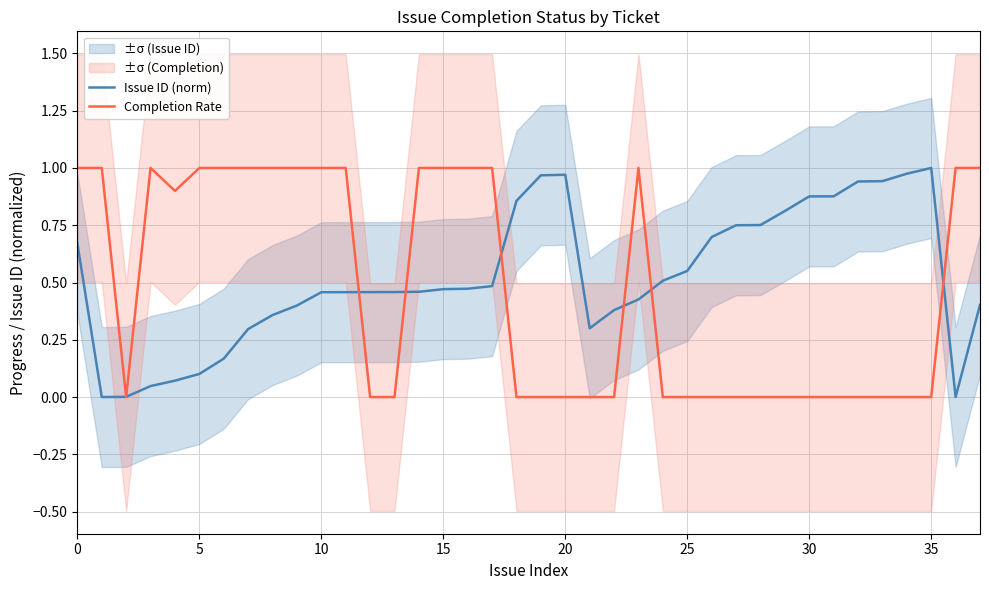

Does the chart have visible grid lines?

Yes